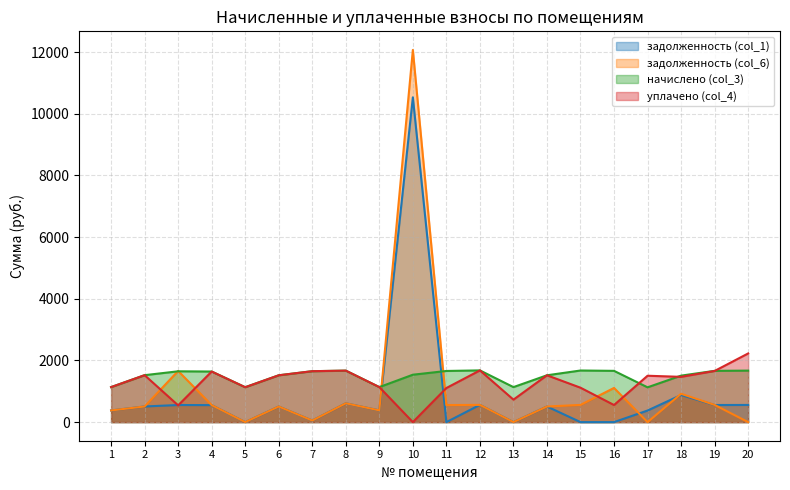

How many interior local valleys does the начислено (col_3) series have?

4